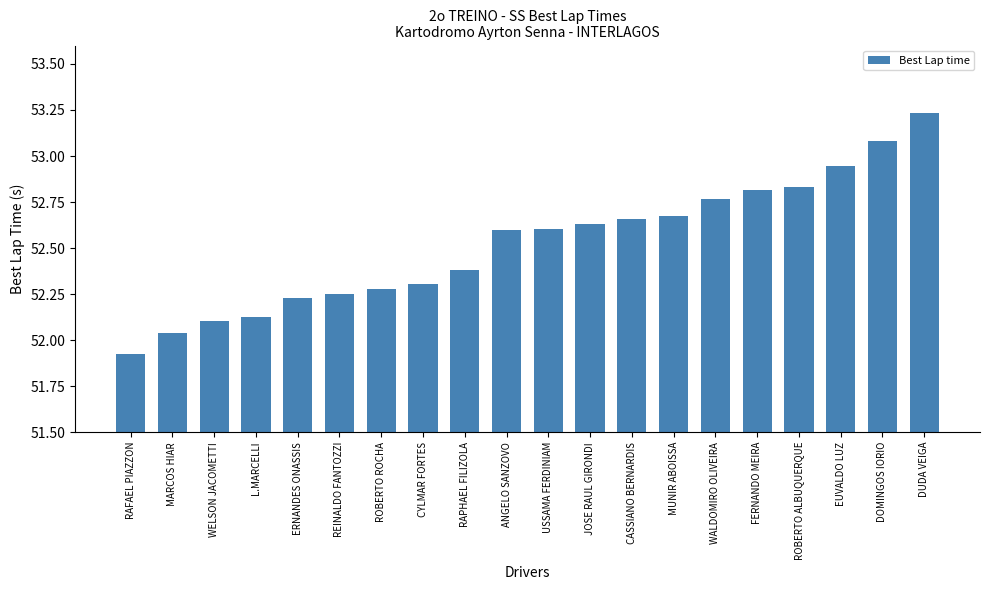

What is the label of the 14th bar from the left?

MUNIR ABOISSA